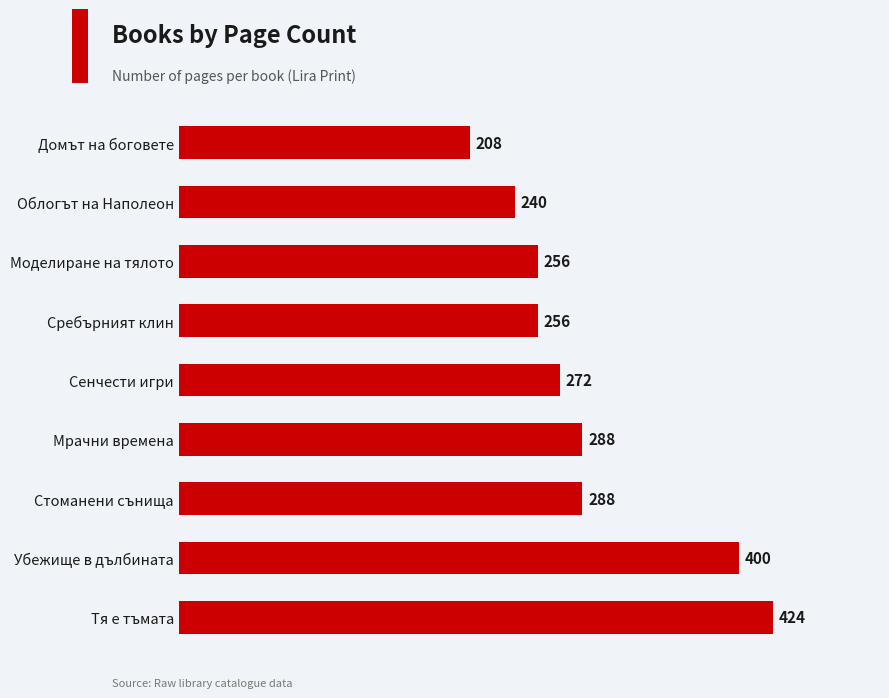

What is the sum of all values?

2632